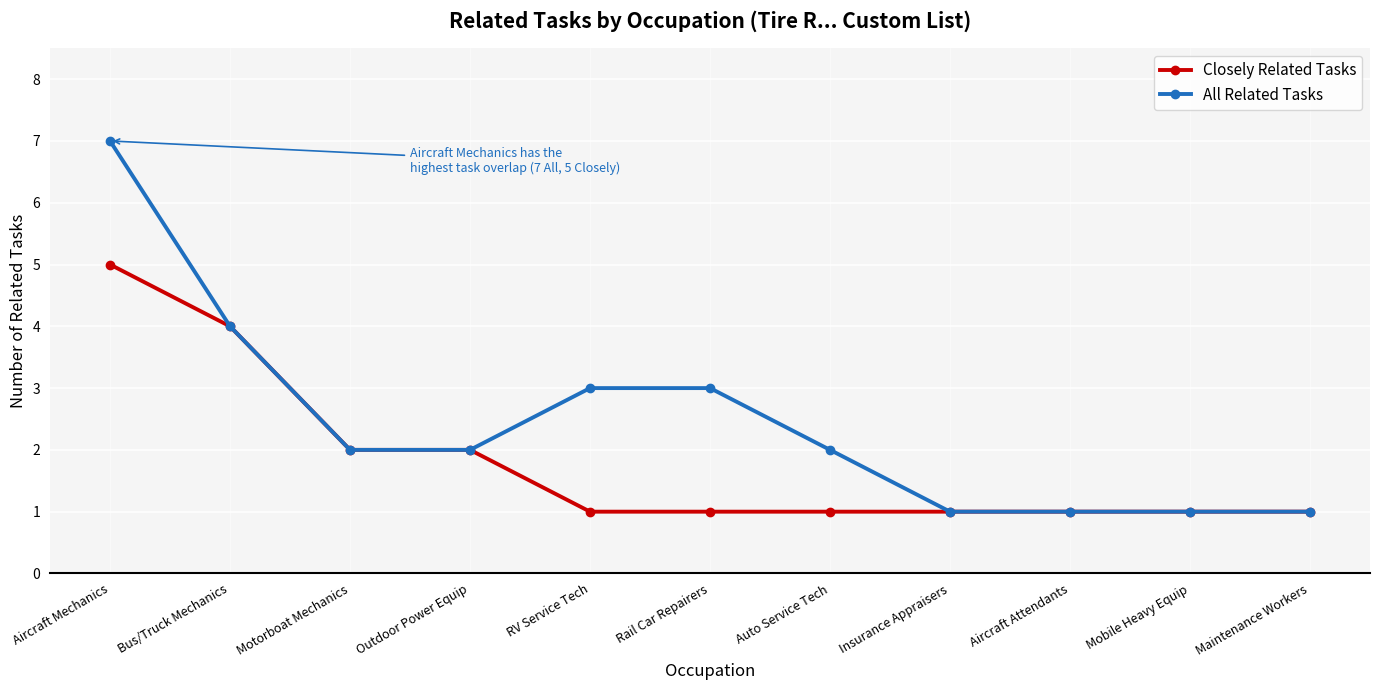

What is the value of the Closely Related Tasks point at the 11th from the left?

1